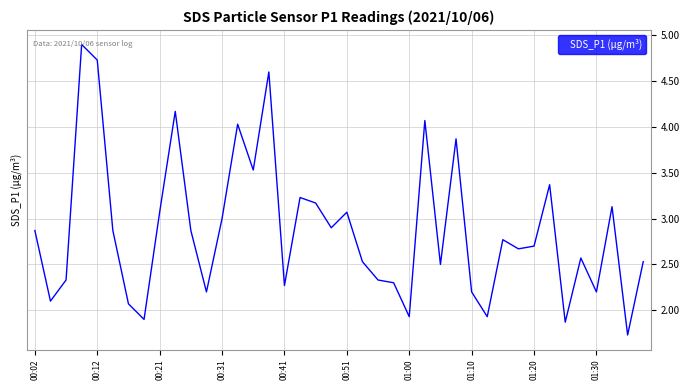

What is the difference between the maximum and minimum values?

3.2